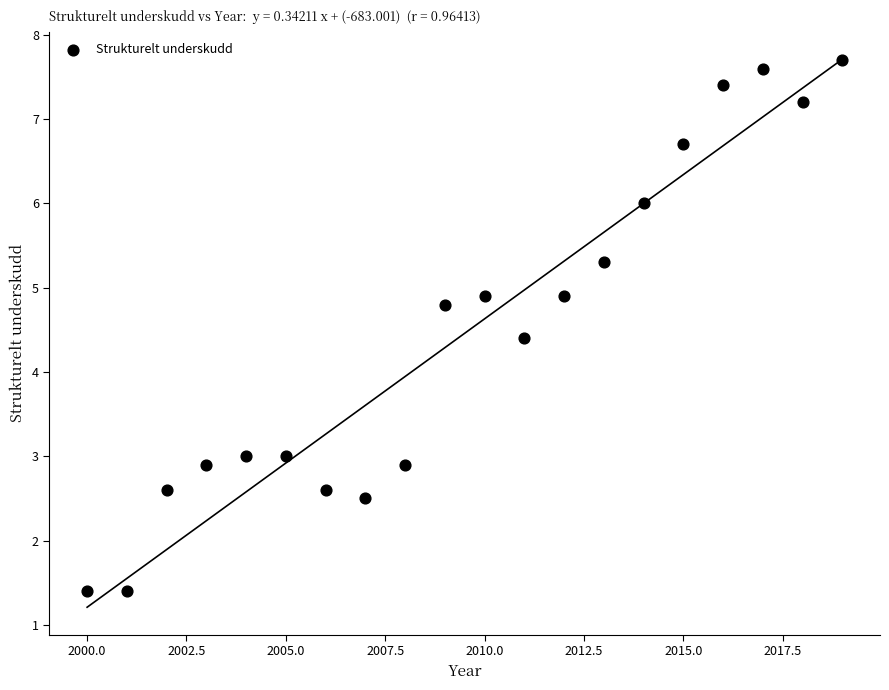

What is the range of Y values (max minus min)?

6.3